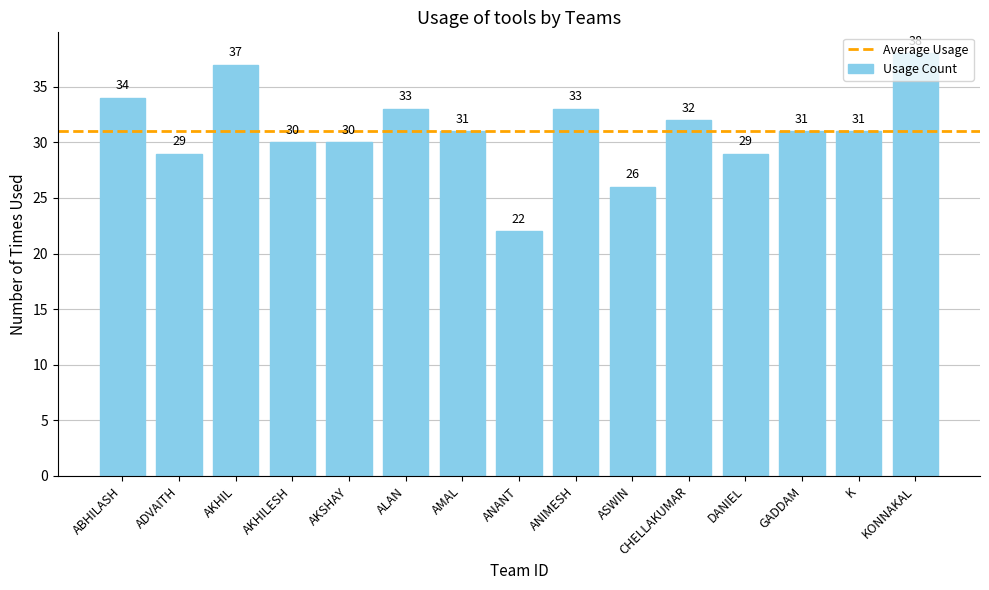

Which label corresponds to the largest value in the chart?

KONNAKAL